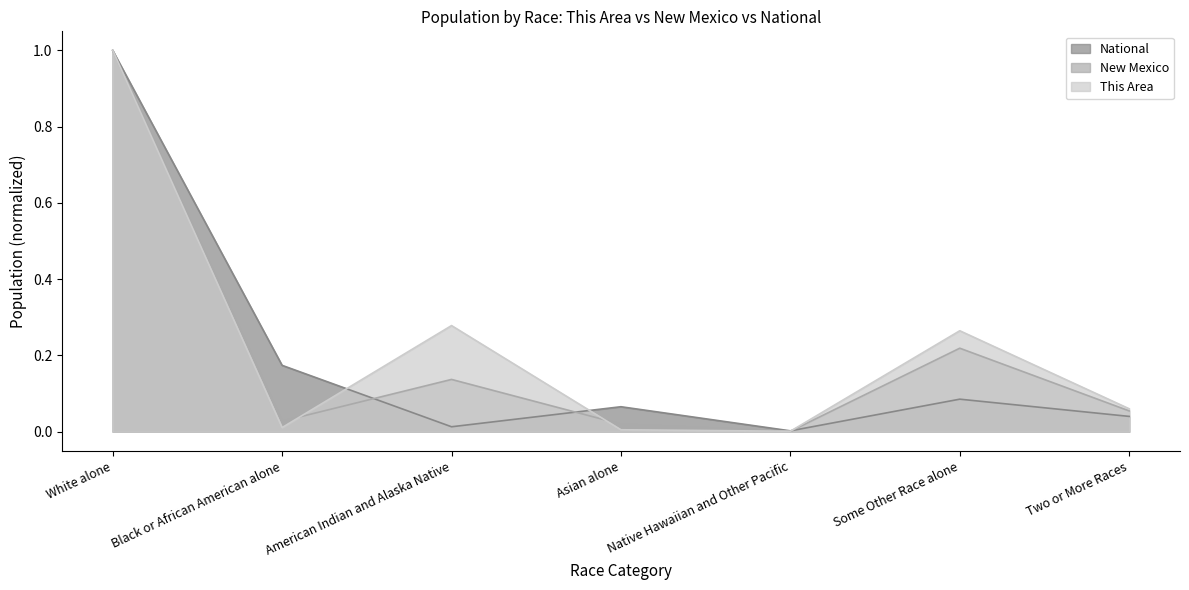

What is the sum of all This Area values?

1.6